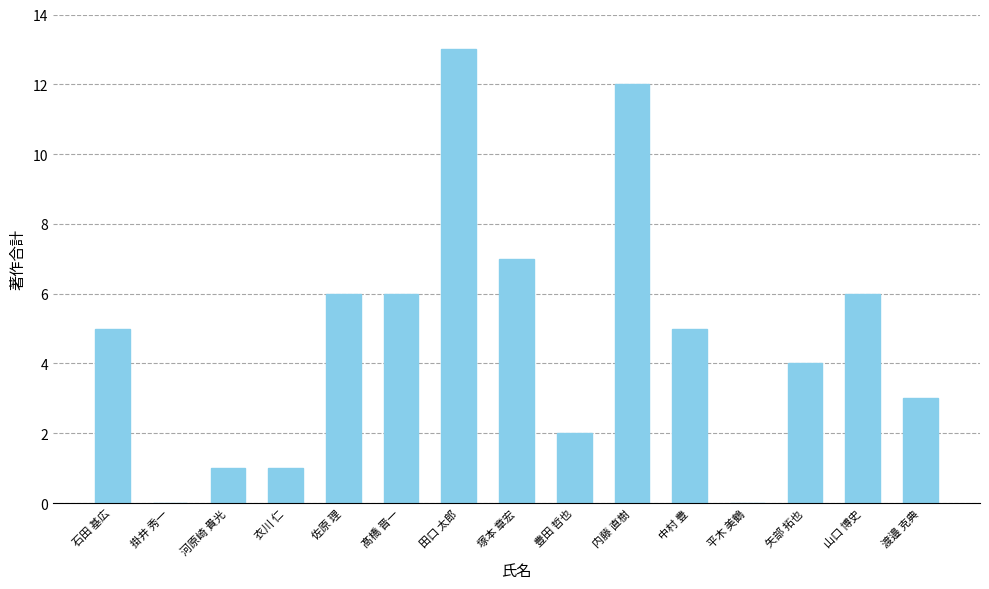

Reading right to left, what are all the values shown in this chart?

3	6	4	0	5	12	2	7	13	6	6	1	1	0	5